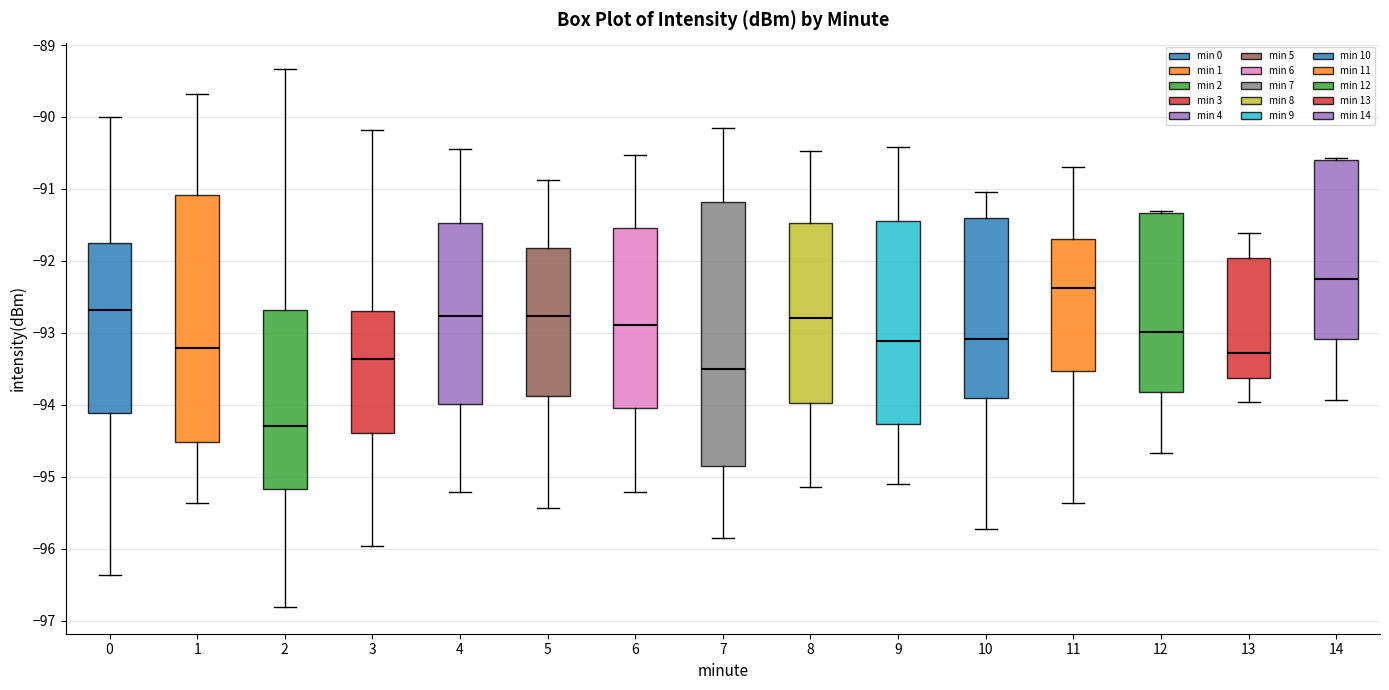

Where does the upper whisker of the box at x = 0 end on the y-axis? The values are not printed on the chart, so give them approximately, as read against the axis.

-90.0